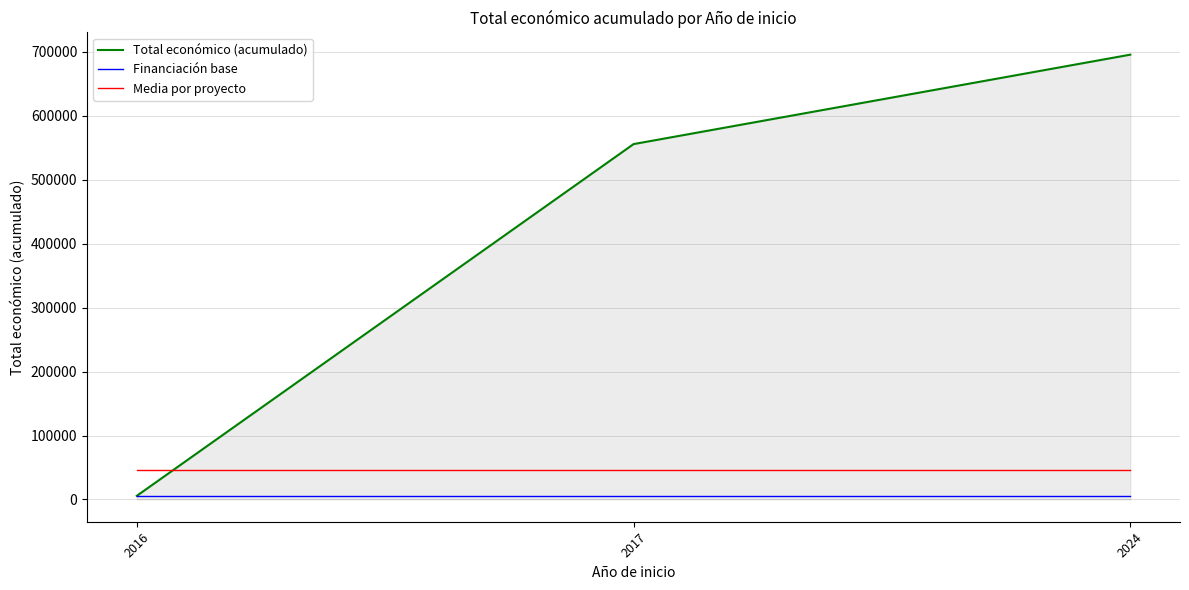

Which series has the largest total across all categories?

Total económico (acumulado)